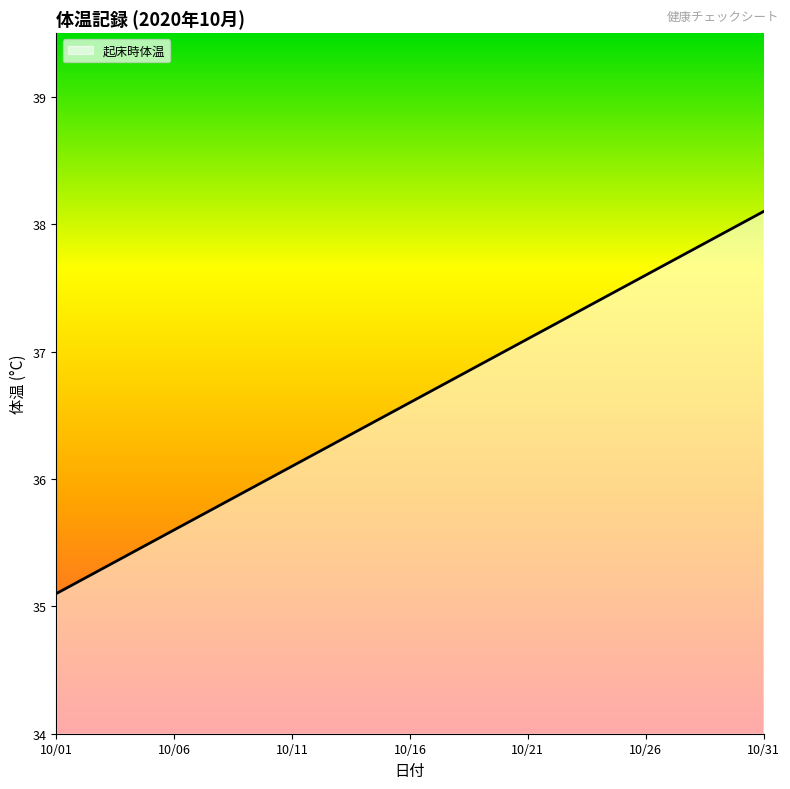

What is the minimum value shown in the chart?

35.1